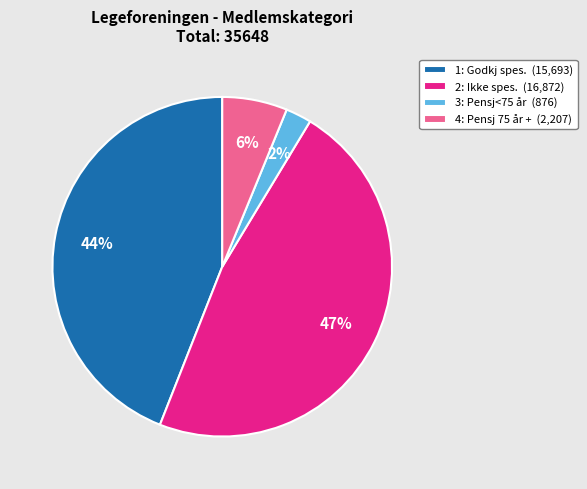

Is 4: Pensj 75 år + the majority of the pie?

No